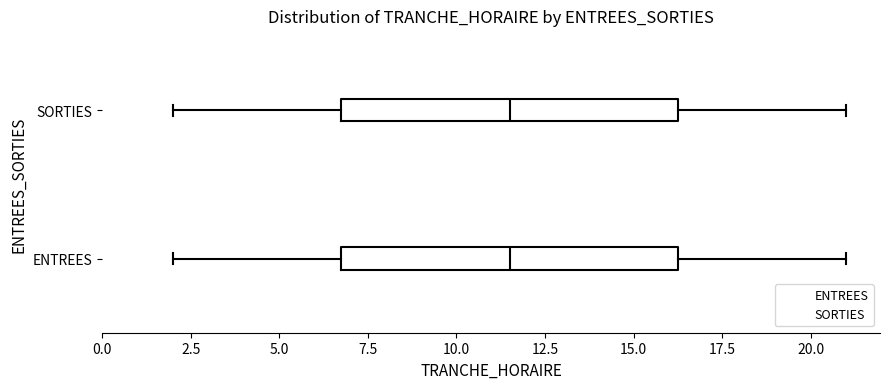

Reading bottom to top, transcribe this box plot: for each box, give where its median line is, the range the box spans, and where its two whiskers end, as read against the x-axis. The values are not printed on the chart, so give them approximately, as read against the axis.

ENTREES: median 11.5, box 7.0 to 16.5, whiskers 2.0 to 21.0
SORTIES: median 11.5, box 7.0 to 16.5, whiskers 2.0 to 21.0